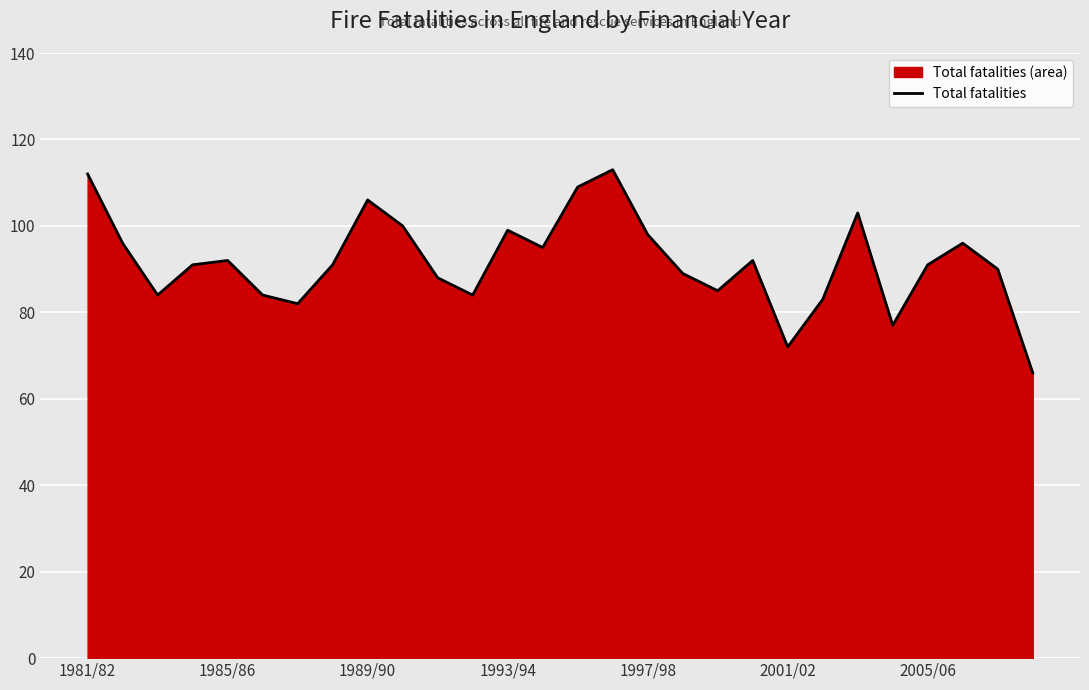

What is the sum of all values?

2568